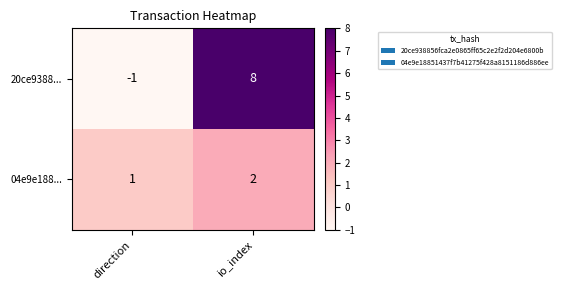

Where is 20ce9388... nearest to the value 3?

direction